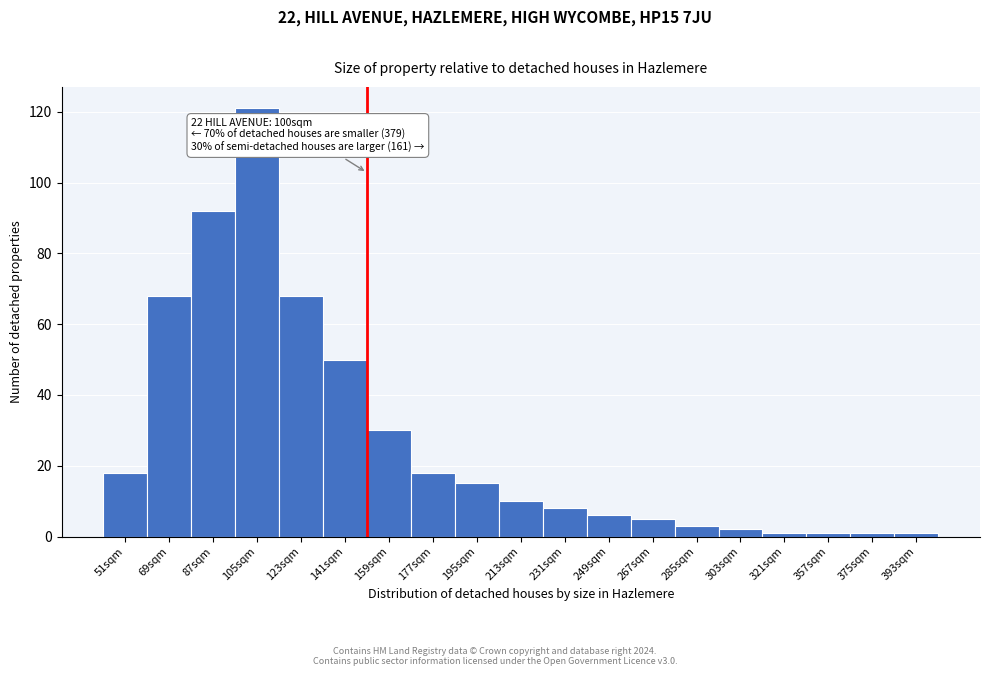

Reading left to right, what are all the values shown in this chart?

51sqm=18	69sqm=68	87sqm=92	105sqm=121	123sqm=68	141sqm=50	159sqm=30	177sqm=18	195sqm=15	213sqm=10	231sqm=8	249sqm=6	267sqm=5	285sqm=3	303sqm=2	321sqm=1	357sqm=1	375sqm=1	393sqm=1